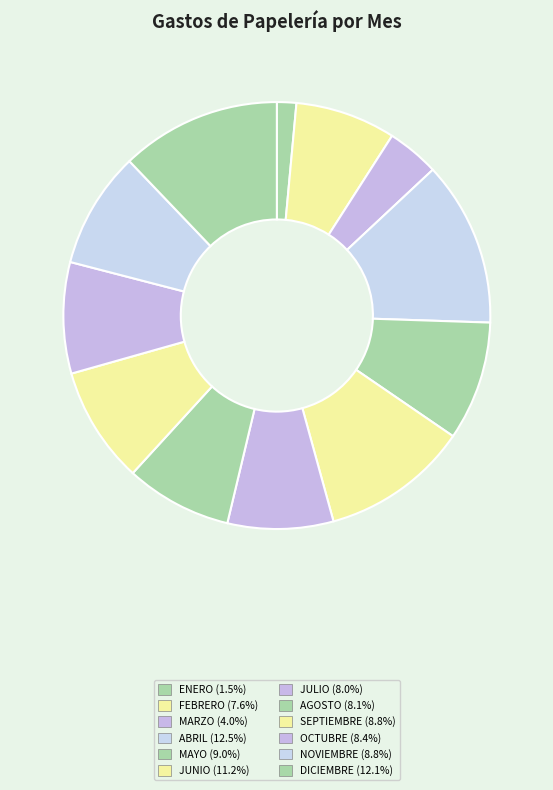

What is the smallest slice in the pie chart?

ENERO